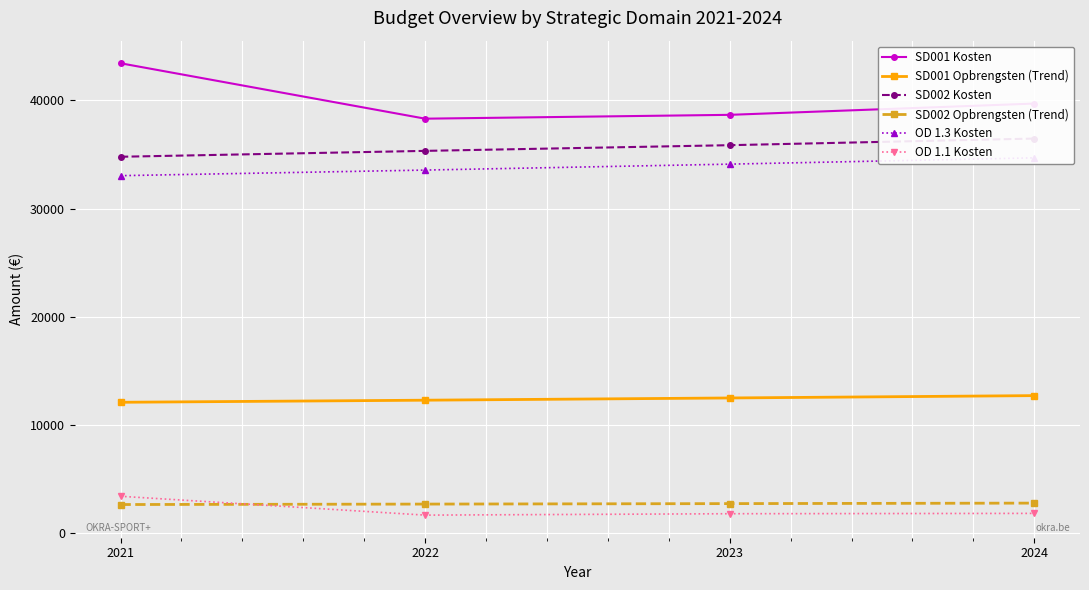

What is the average value of the SD002 Kosten series?

35608